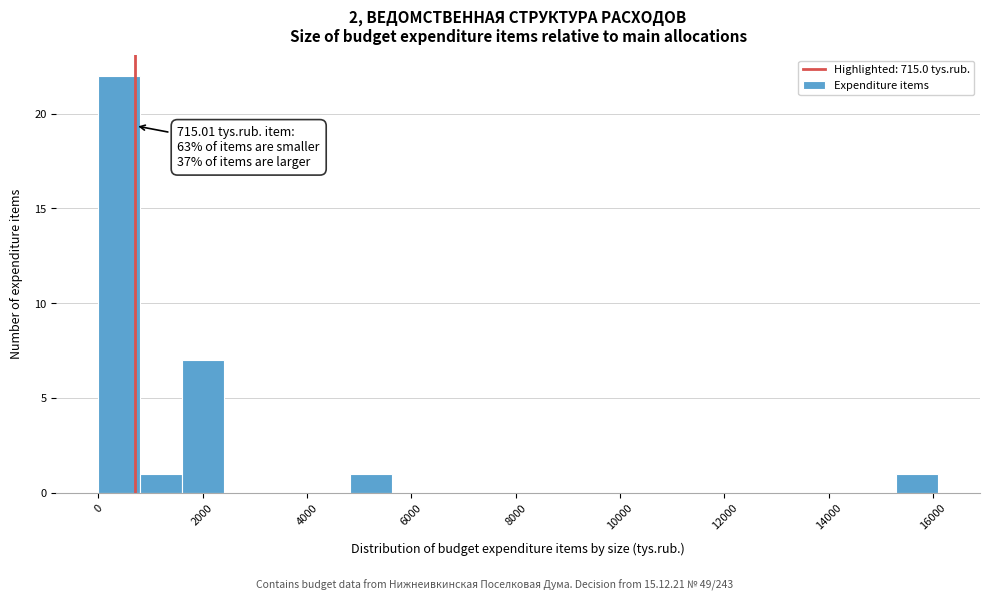

Over which range of the x-axis is the bar tallest?

0 to 800